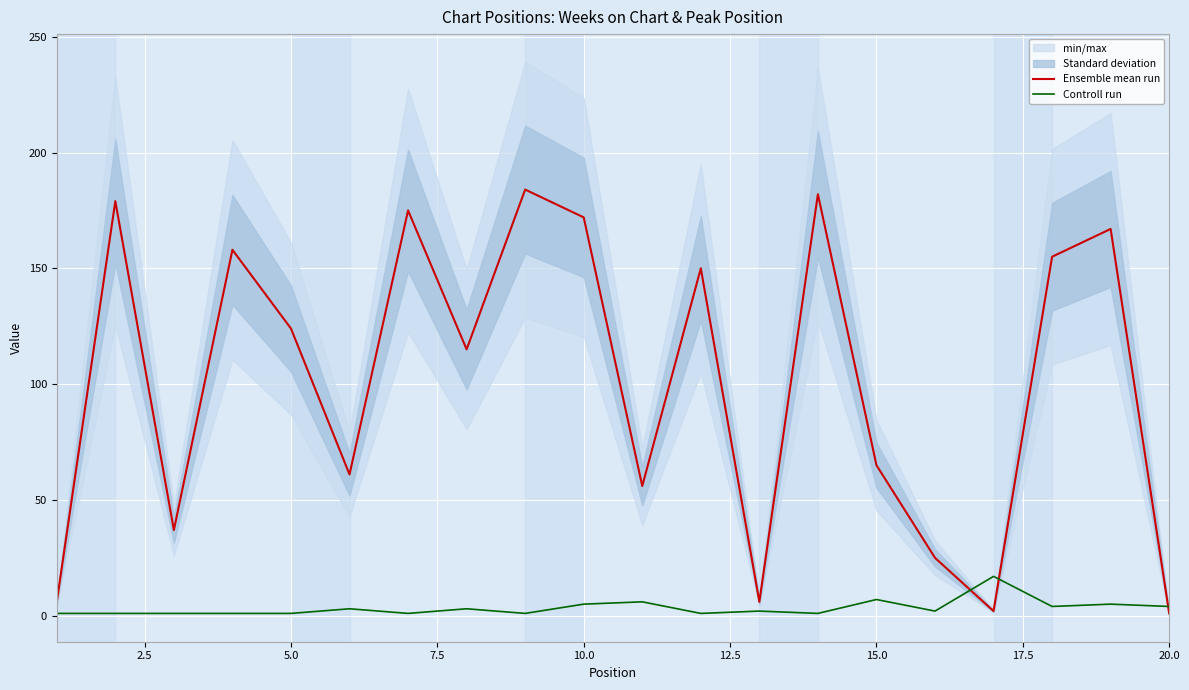

What is the maximum value for Ensemble mean run?

184